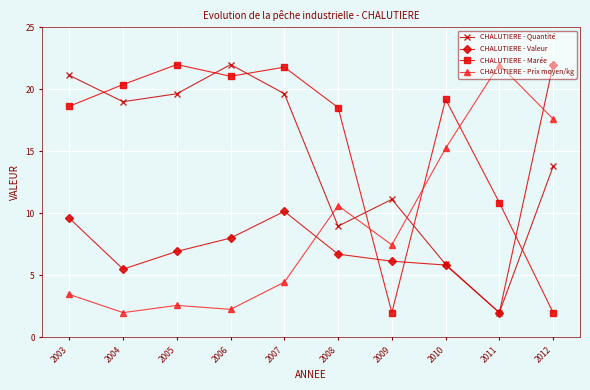

What is the difference between the maximum and second lowest values in the CHALUTIERE - Prix moyen/kg series?

19.7